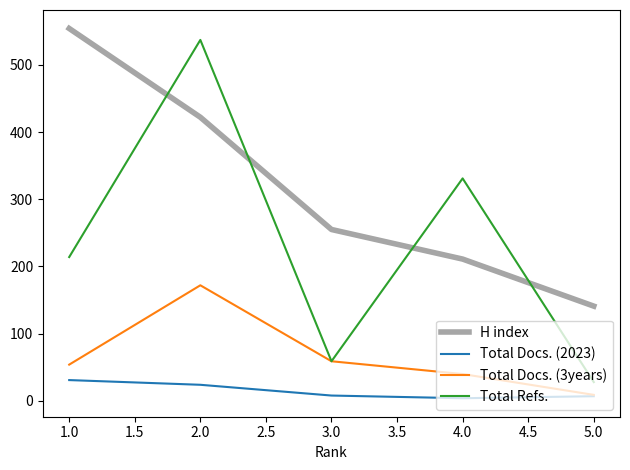

Is the value of Total Refs. at 3.0 greater than the value of Total Docs. (3years) at 4.0?

Yes